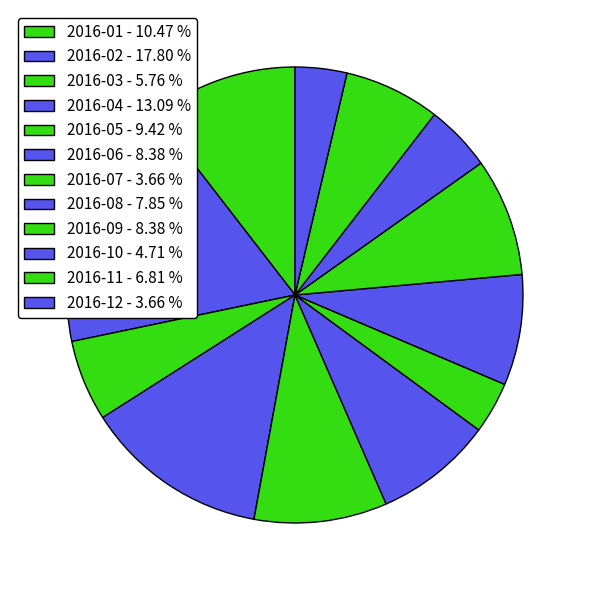

Count the number of slices in the pie.

12